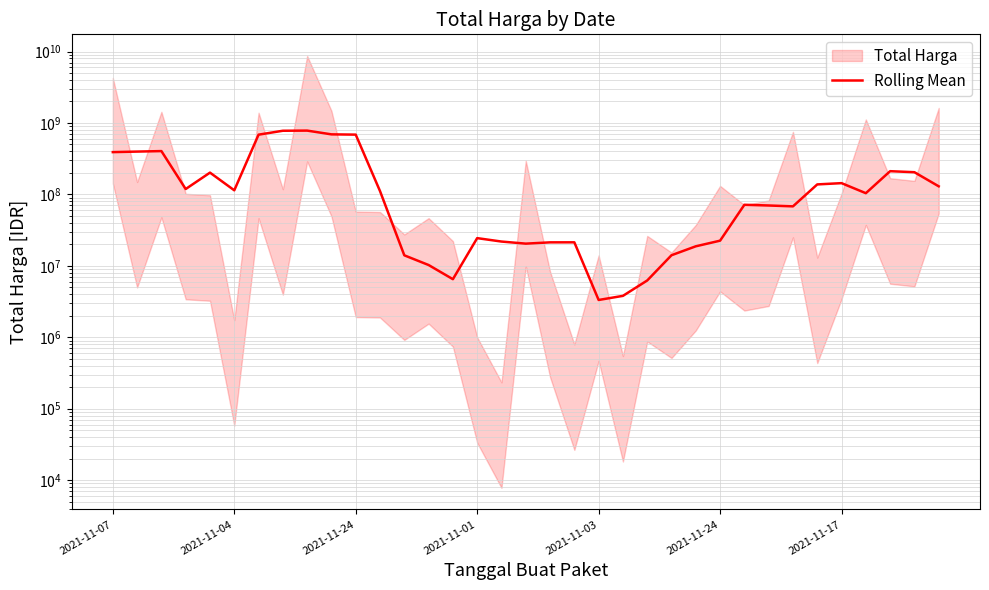

How many data points are above 103959960?

17